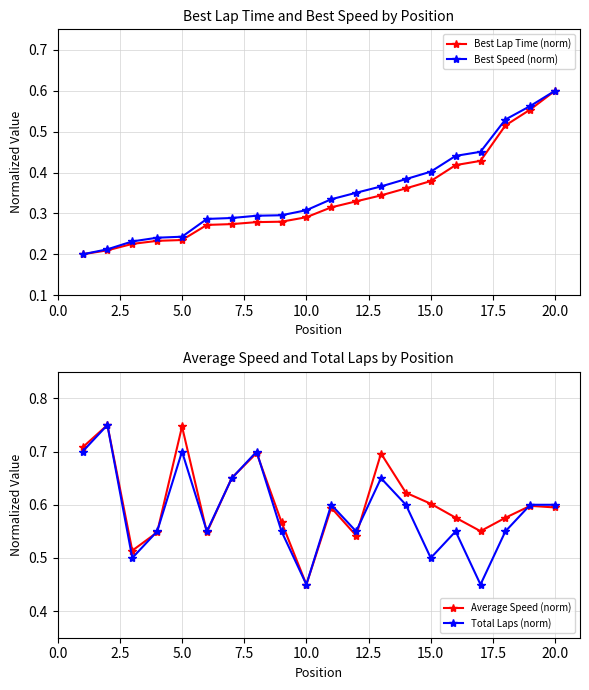

What is the highest value of the Average Speed (norm) series?

0.8